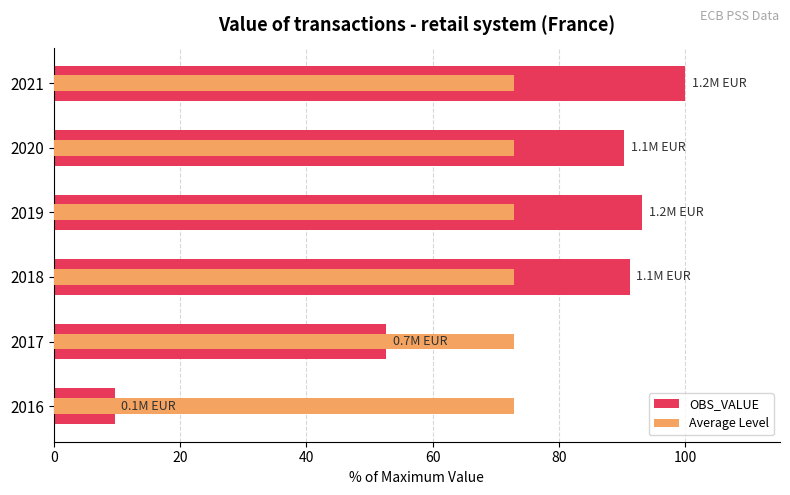

What is the greatest value displayed?

100.0